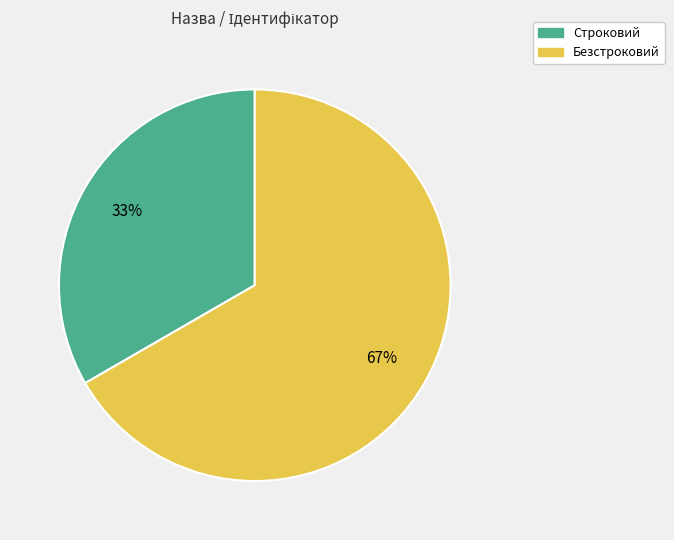

Which category accounts for the majority?

Безстроковий